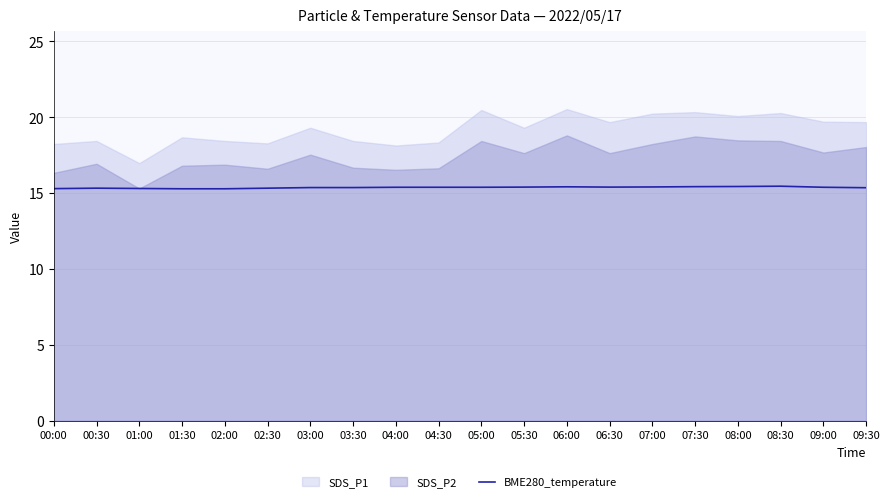

How many lines are shown in the chart?

1